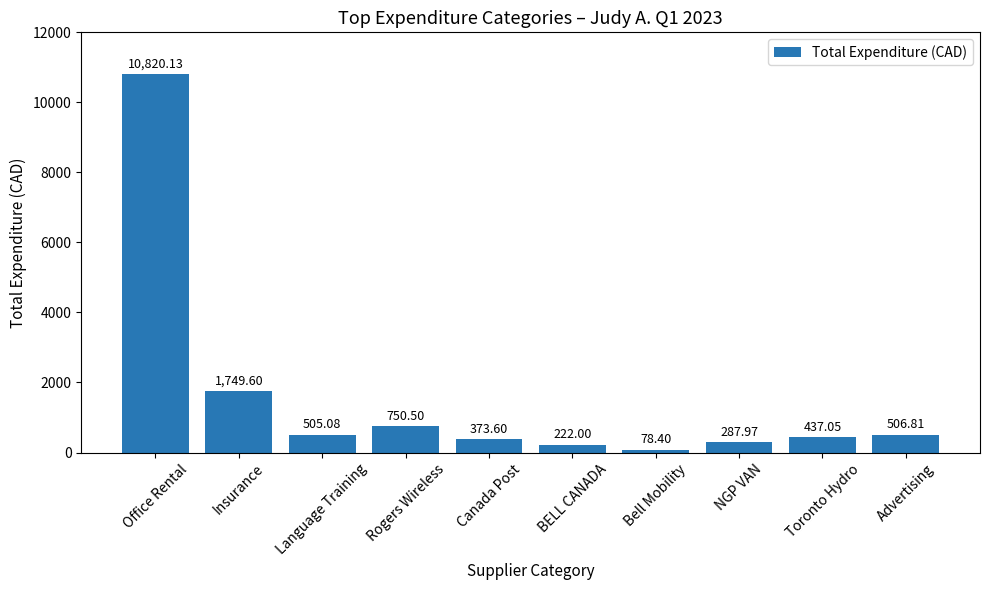

At which category does the chart reach its minimum across all series?

Bell Mobility